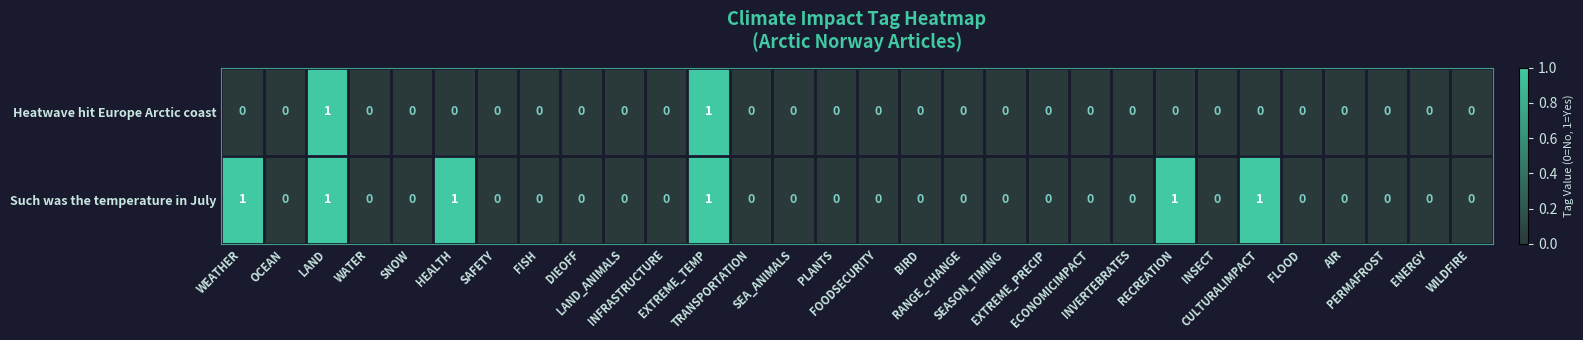

List the series in order of their overall mean, lowest first.

Heatwave hit Europe Arctic coast, Such was the temperature in July